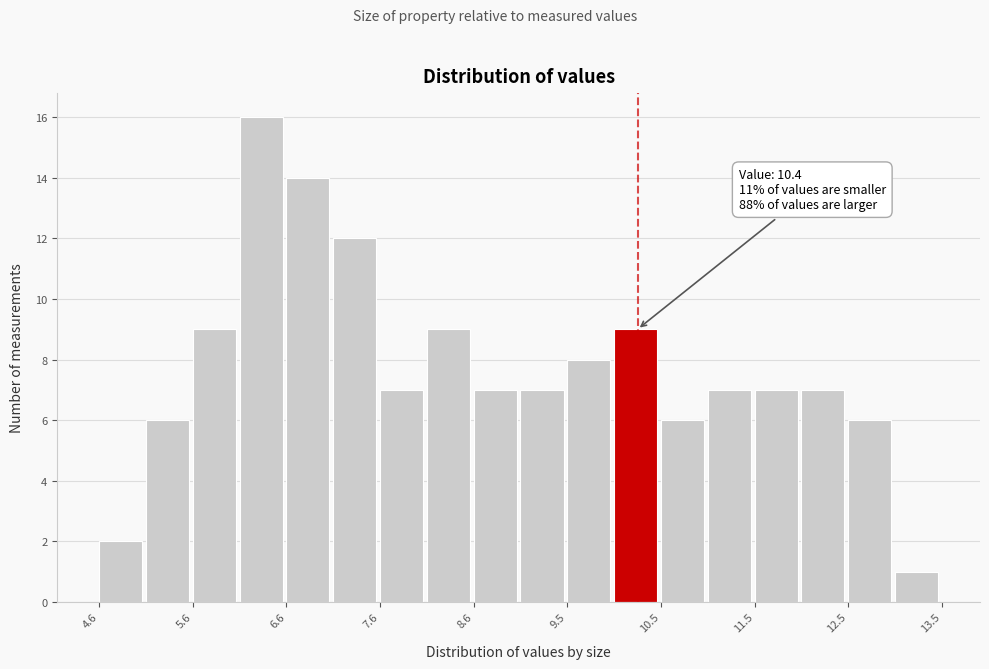

Which range on the x-axis has the tallest bar?

6.1 to 6.6